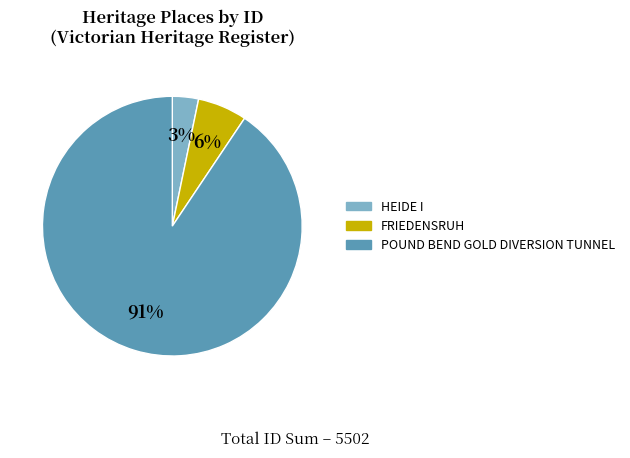

What is the majority slice?

POUND BEND GOLD DIVERSION TUNNEL